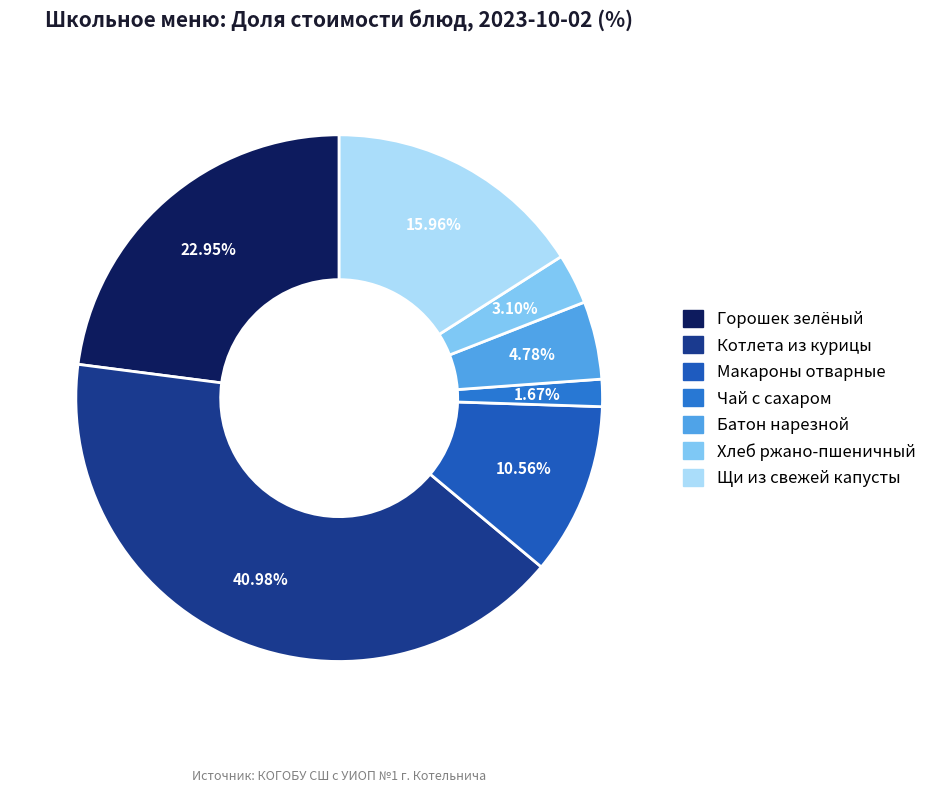

To the nearest percent, what is the average slice percentage?

14%